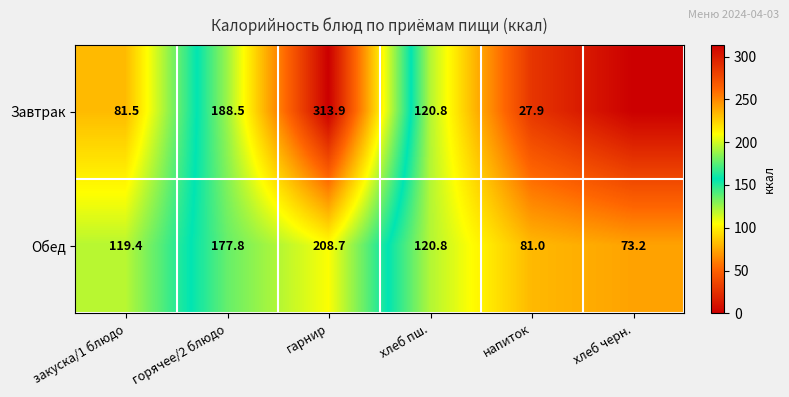

Between закуска/1 блюдо and хлеб пш., which series saw the biggest shift?

Завтрак